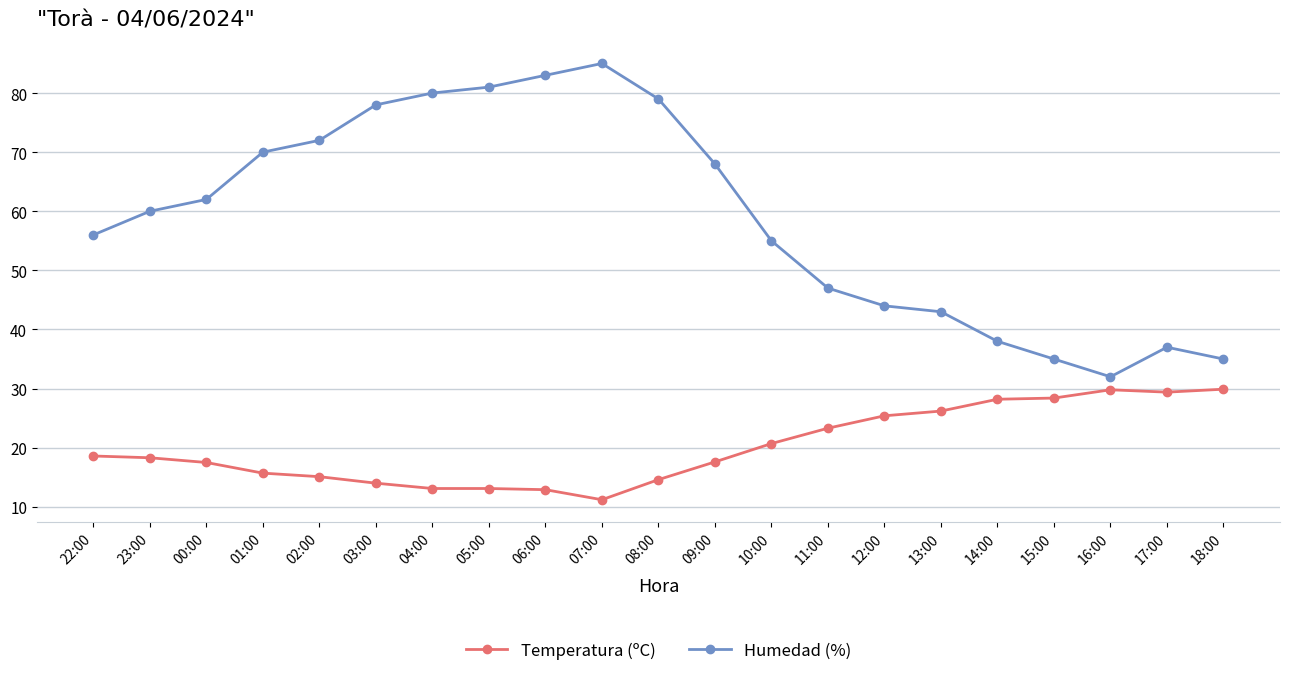

The value of Humedad (%) at 12:00 is 44.0. True or false?

True